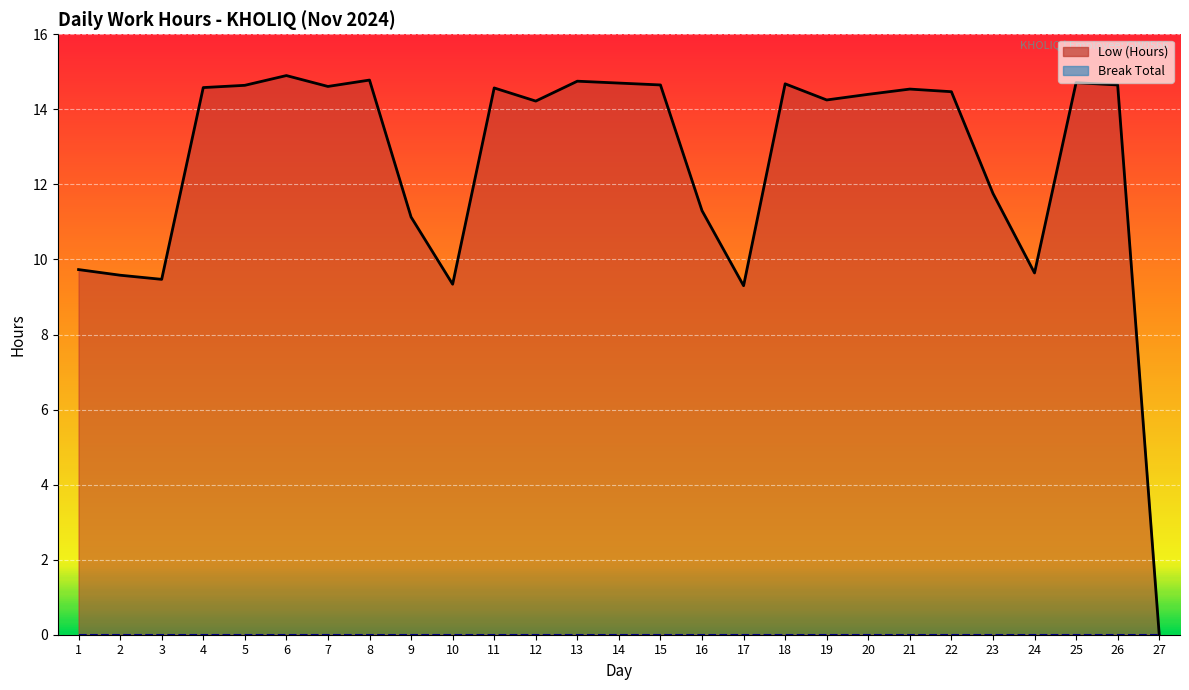

Which category has the highest value across all series?

6